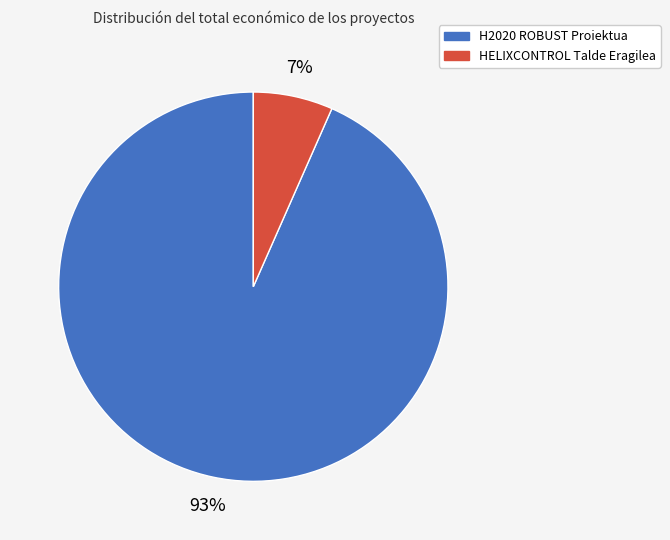

Does any single category account for the majority?

Yes